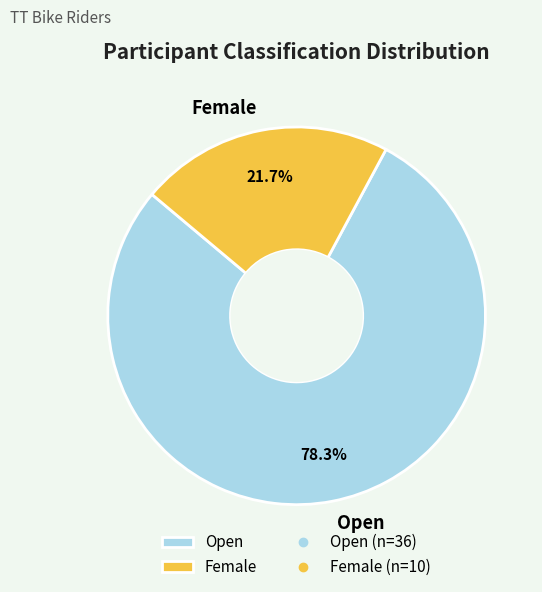

Is there any slice that represents more than half of the pie?

Yes